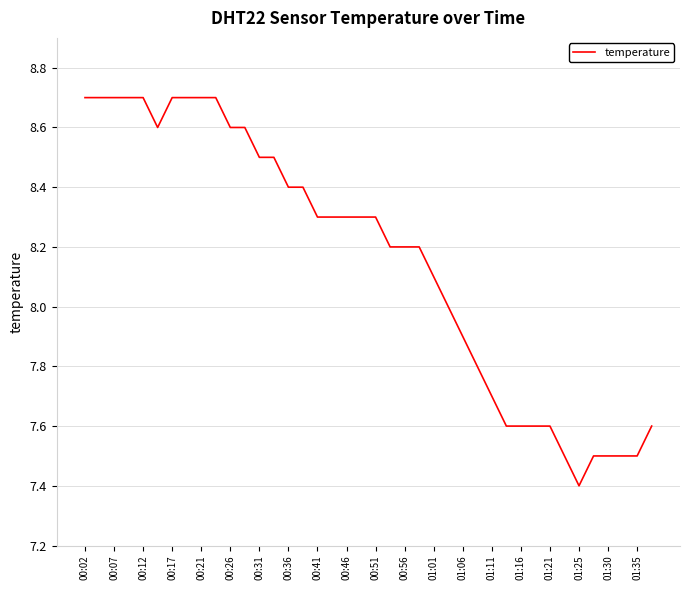

What is the smallest value displayed?

7.4